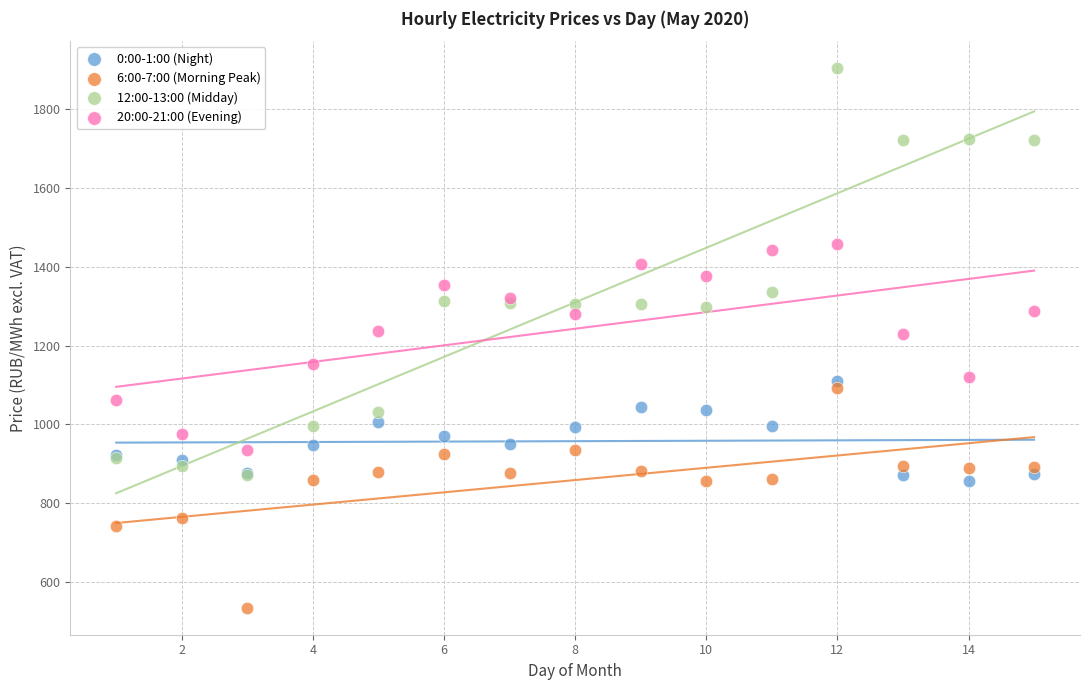

Which series has the largest Y range (max minus min)?

12:00-13:00 (Midday)